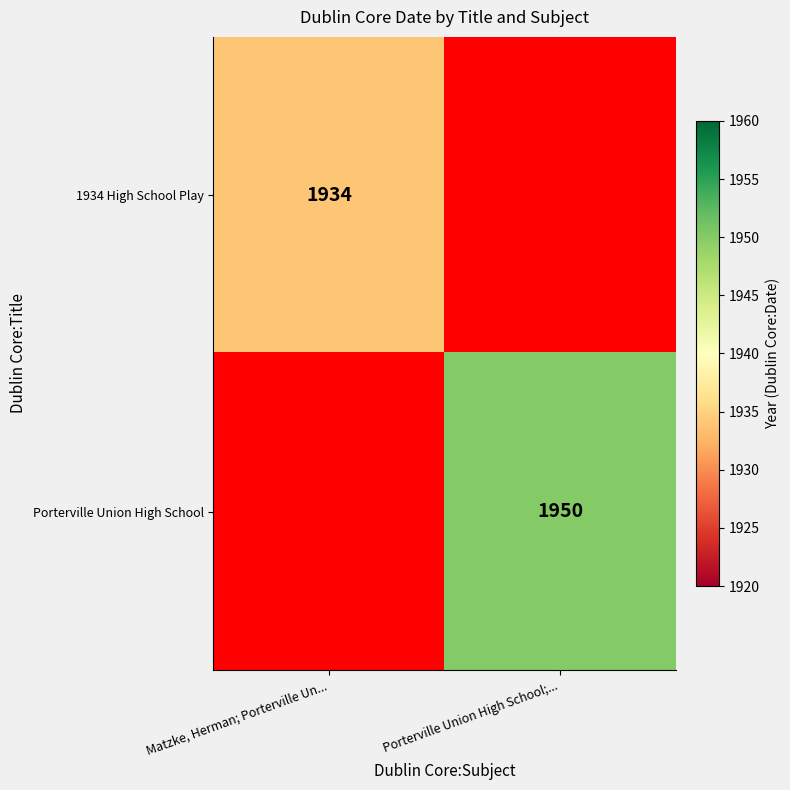

At which category does the chart reach its peak across all series?

Porterville Union High School;...